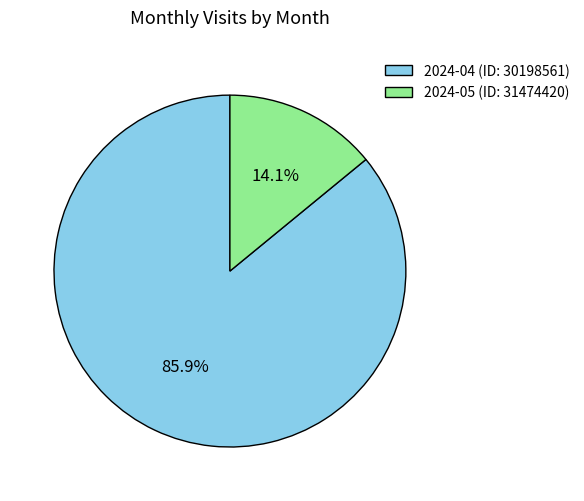

Is it true that 2024-05 (ID: 31474420) is 1% of the pie?

False